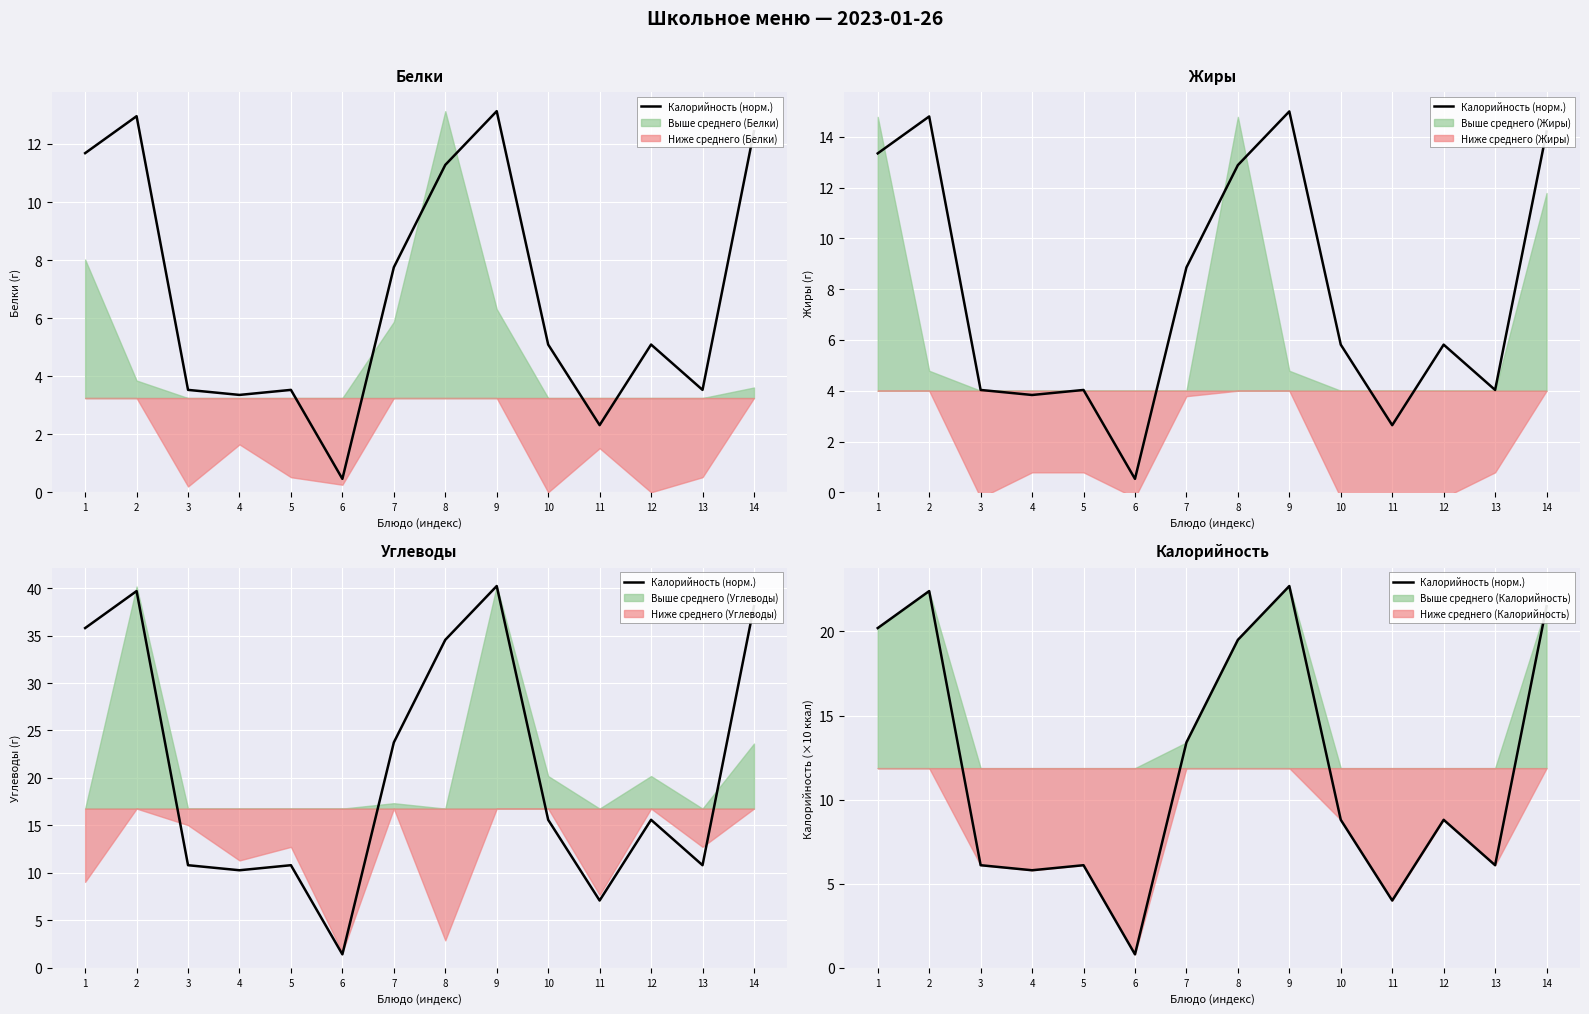

The value at 8 is 19.5. True or false?

True